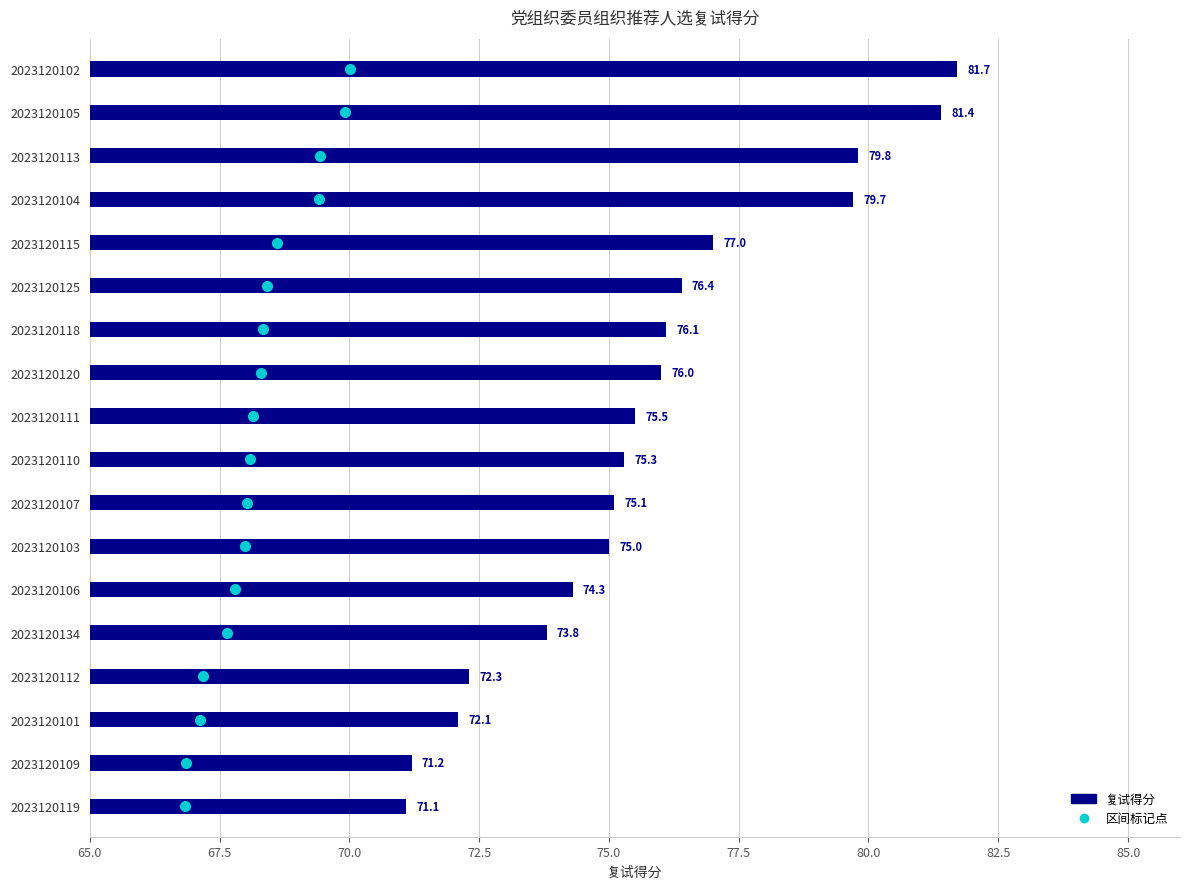

What is the difference between the second highest and minimum values?

10.3